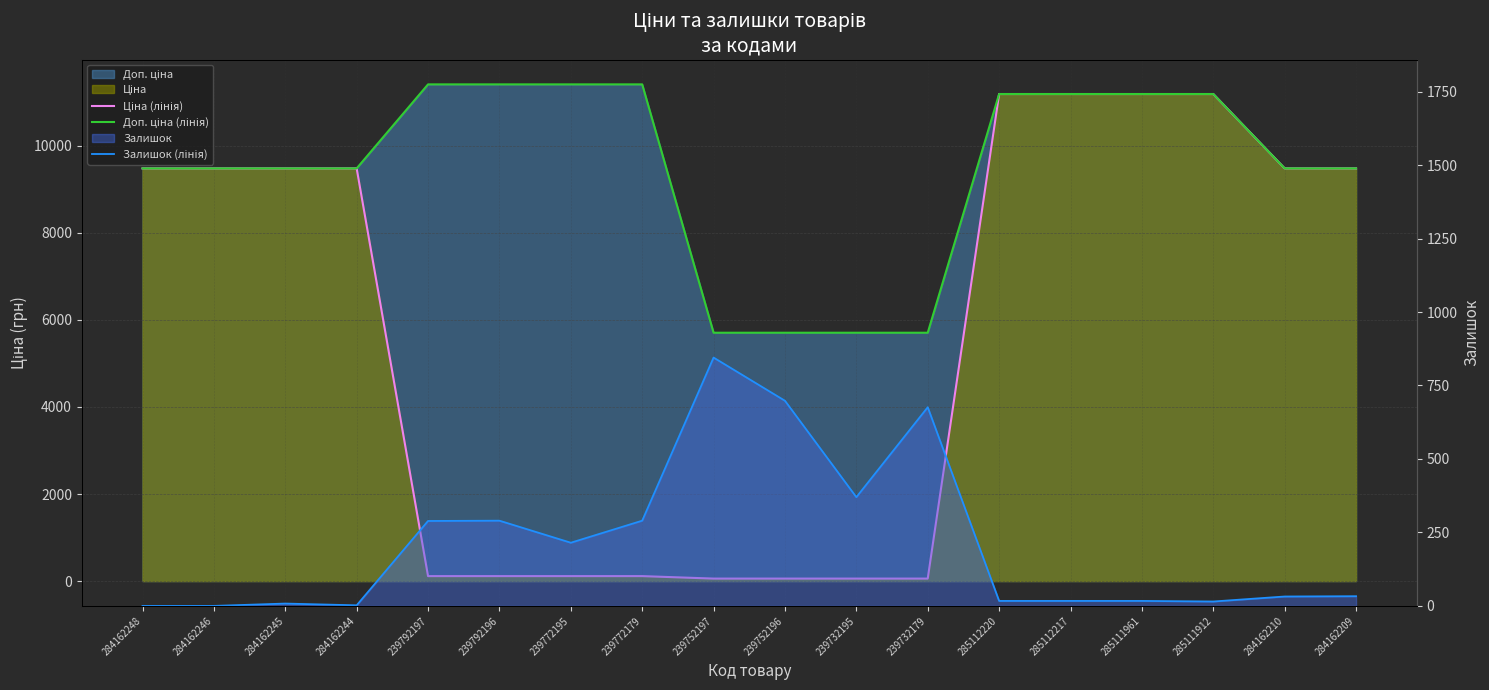

Does the chart display data point markers on the line(s)?

No